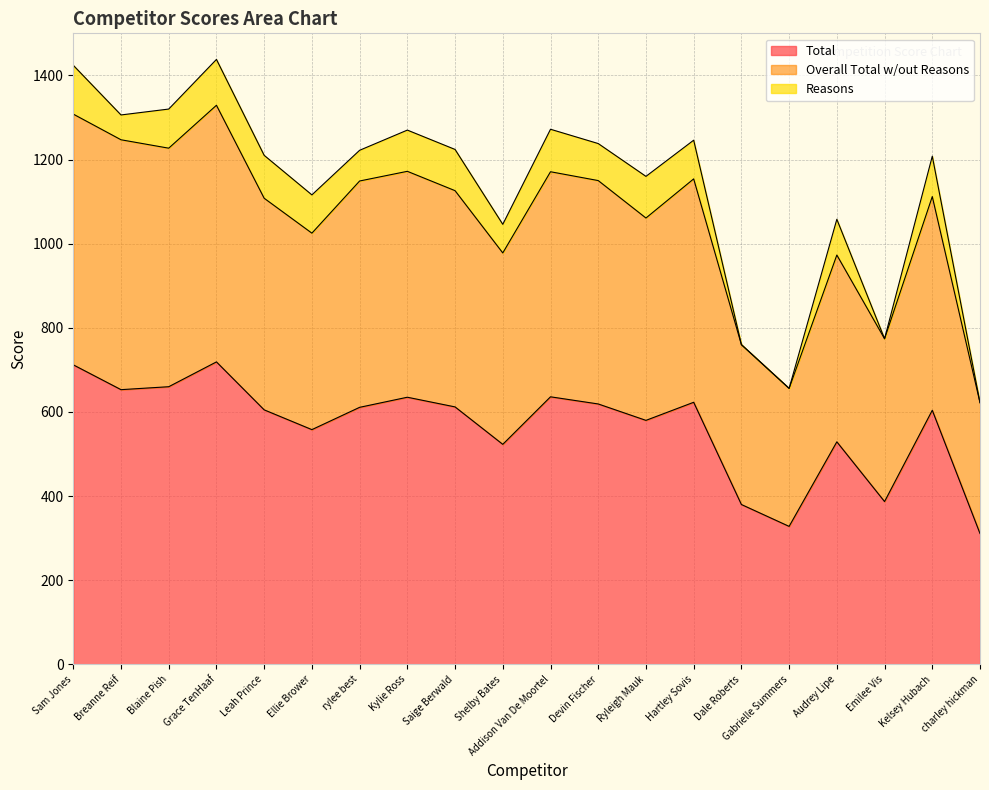

What is the difference between the Total values at Hartley Sovis and Leah Prince?

18